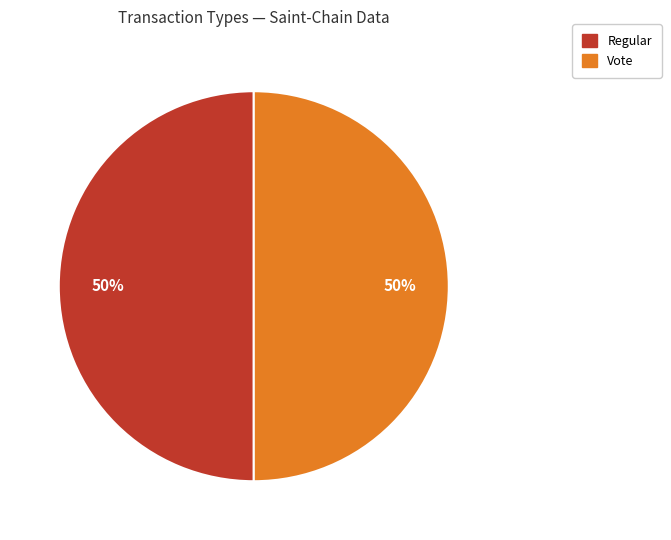

Is the sum of Vote and Regular greater than half?

Yes